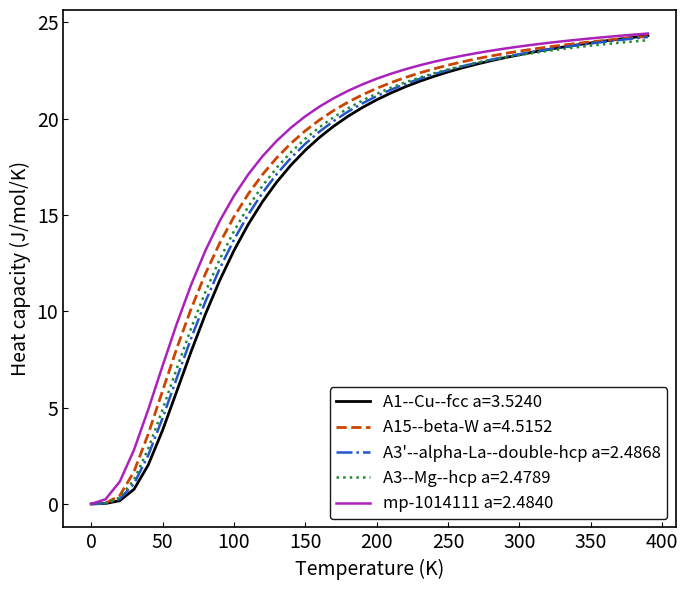

What is the difference between the maximum and minimum values in the A3--Mg--hcp a=2.4789 series?

24.1